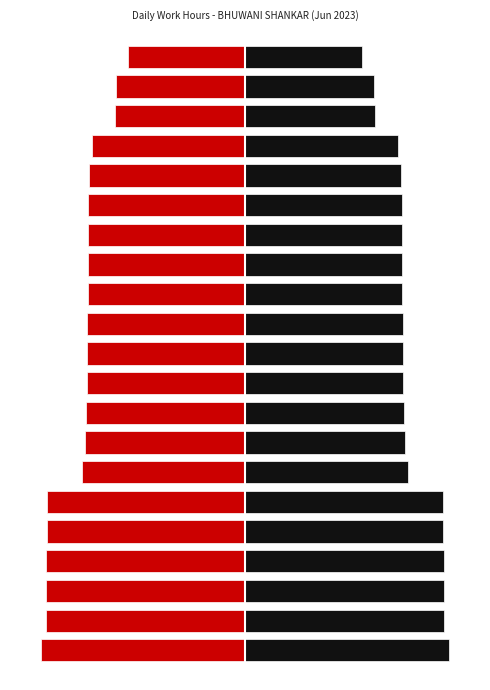

True or false: Low Hours (Left) has a value of -18.4 at 6.

False